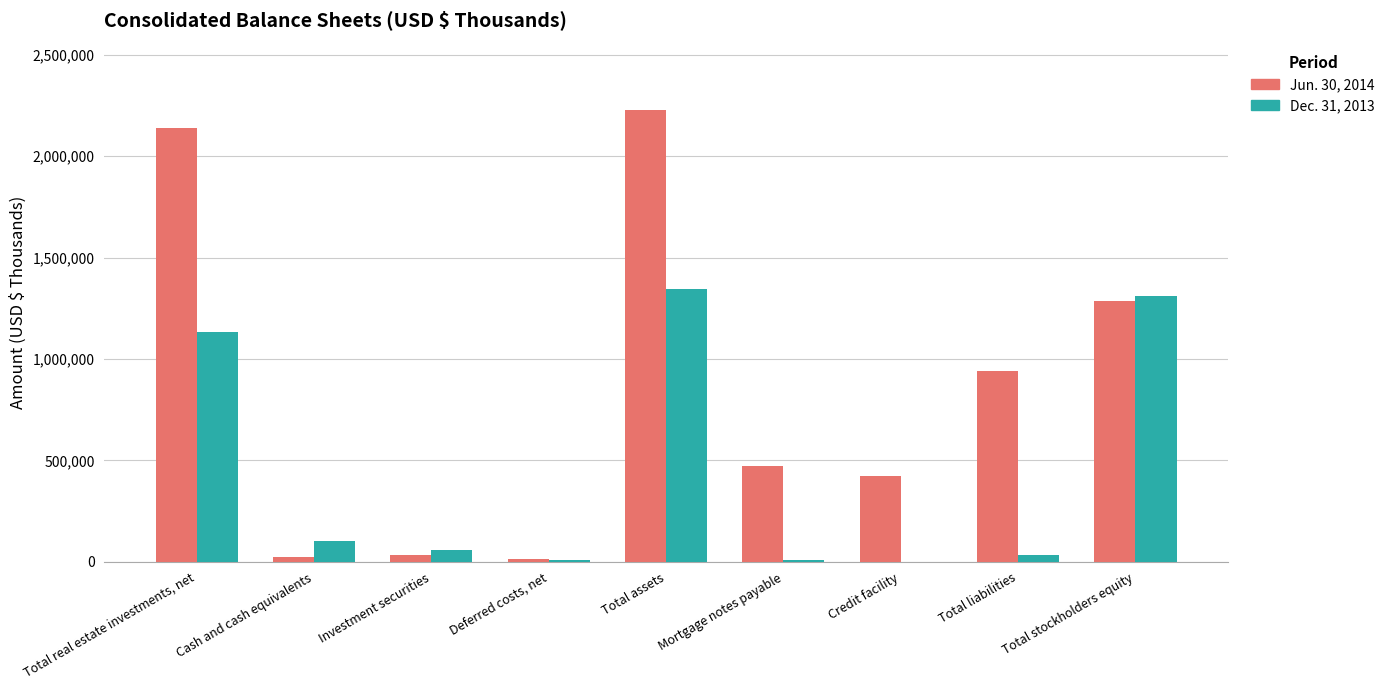

True or false: Jun. 30, 2014 has a value of 423000 at Credit facility.

True